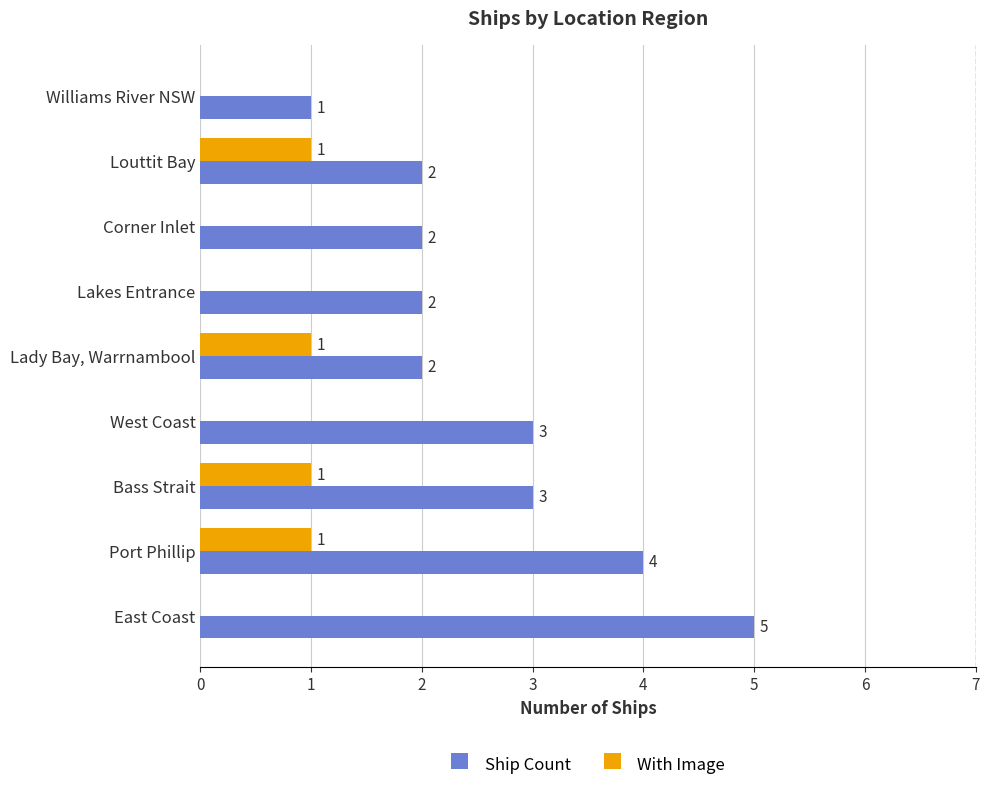

What is the sum of all Ship Count values?

24